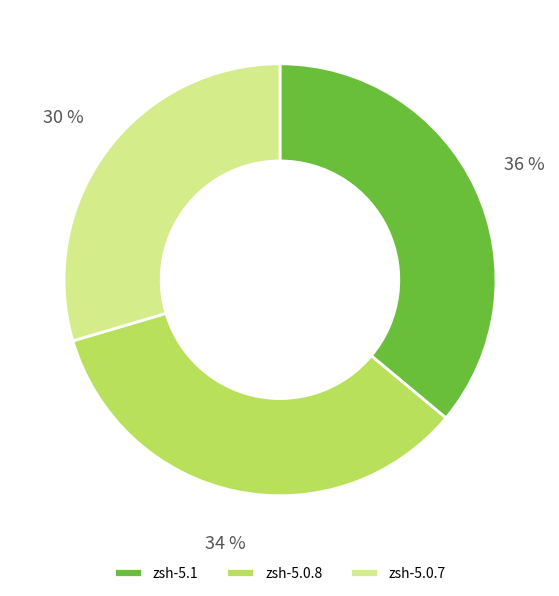

Approximately how many times larger is the value at zsh-5.0.7 compared to zsh-5.1?

0.8